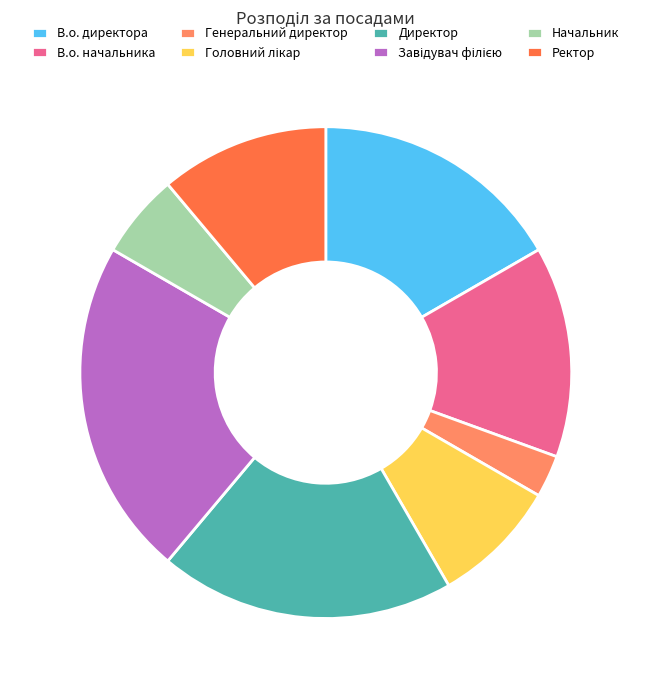

Does Генеральний директор account for over 50% of the chart?

No